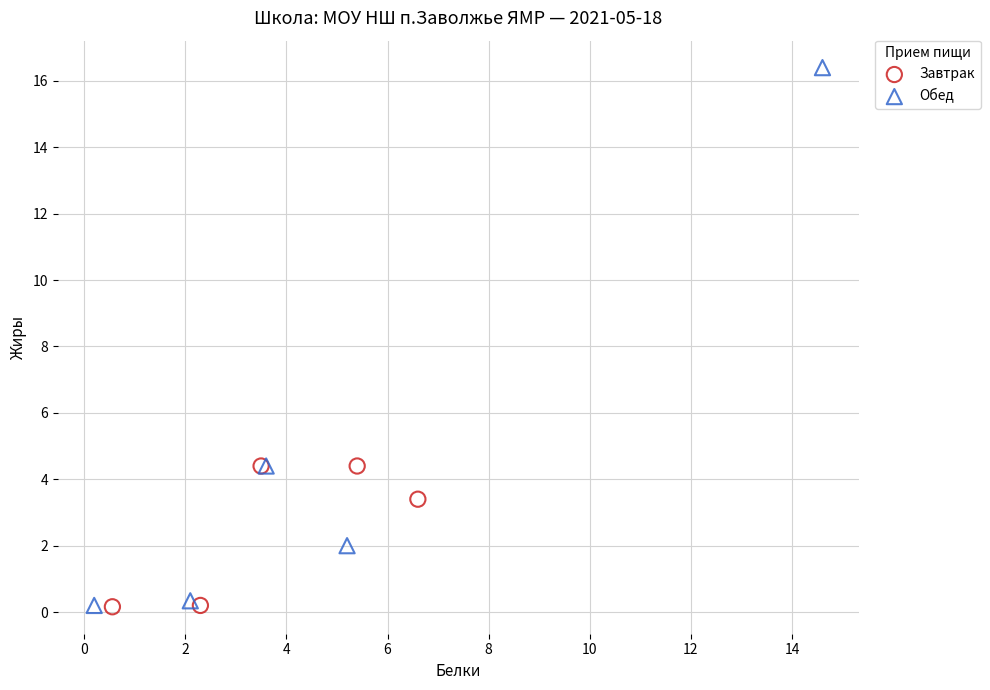

What are all the series names shown in the legend?

Завтрак, Обед